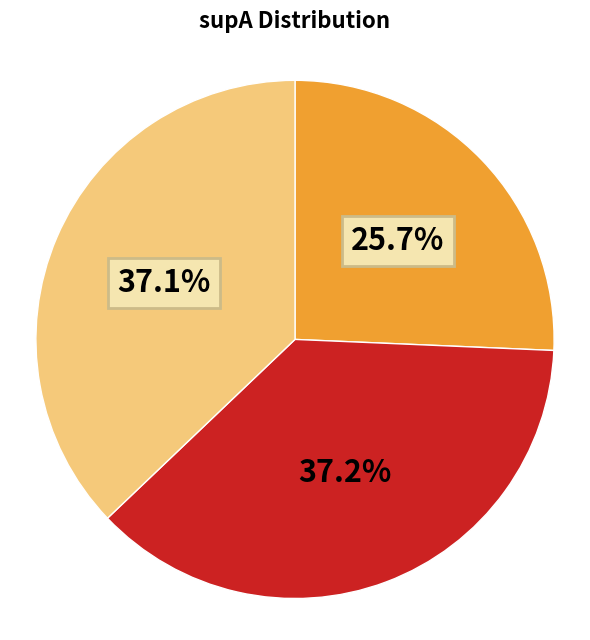

Does any single category account for the majority?

No